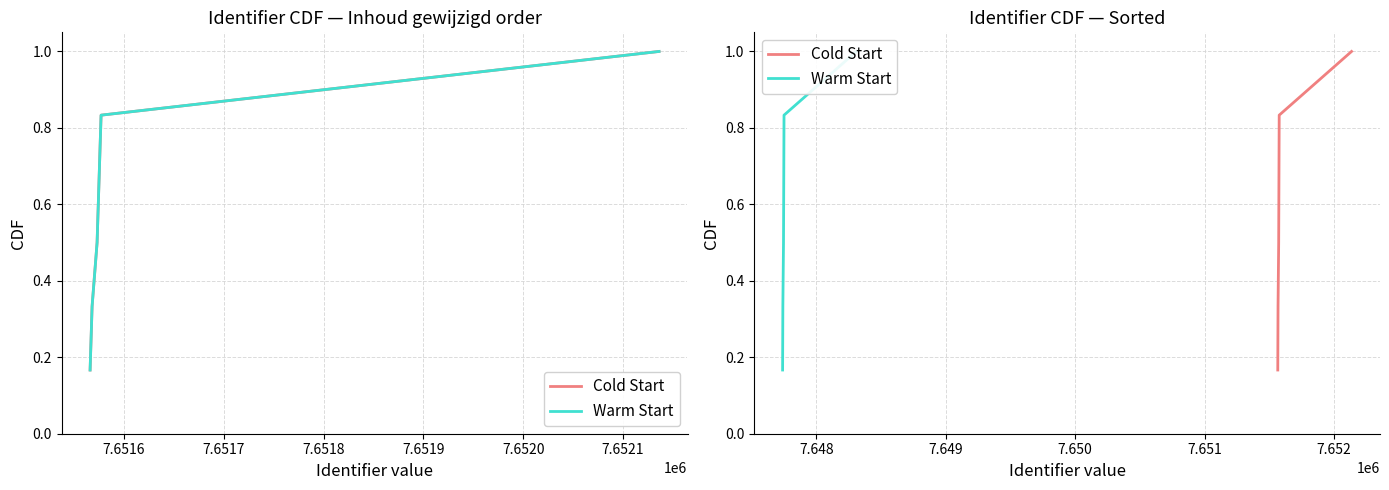

The value of Warm Start at 7.6518 is 1.1. True or false?

False